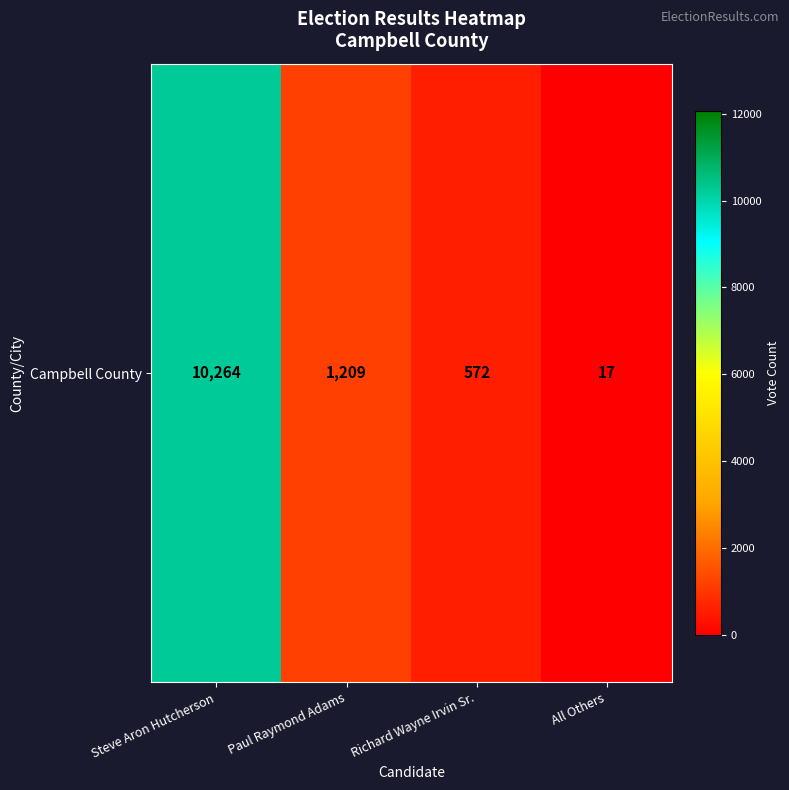

What is the smallest value displayed?

17